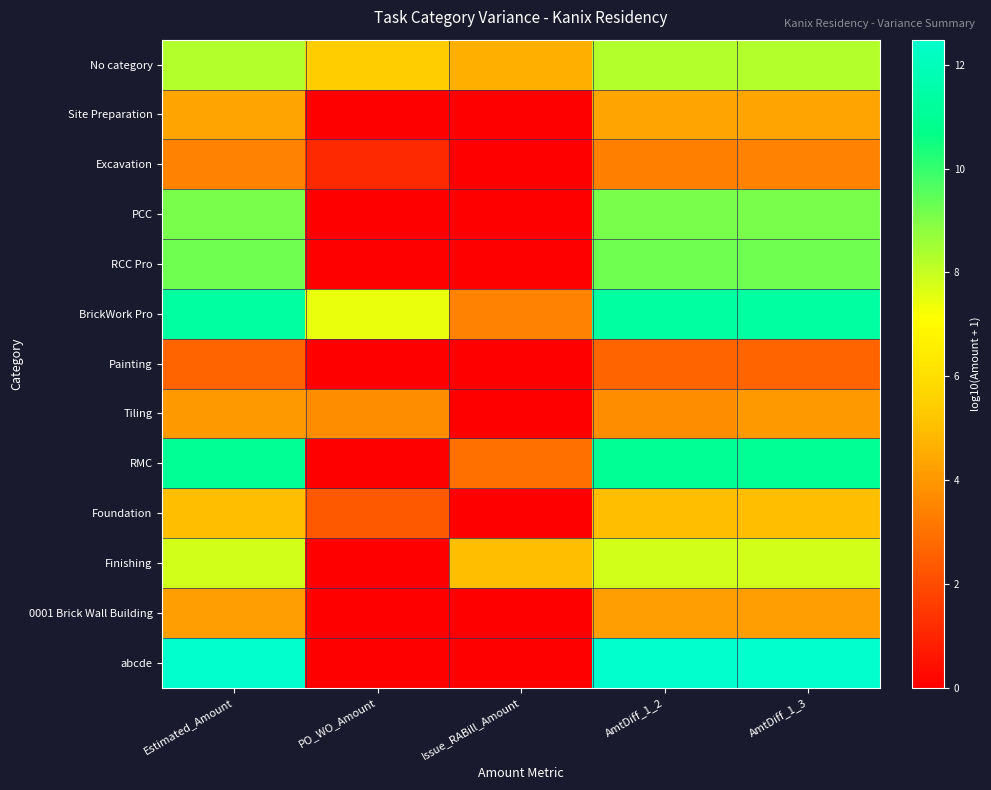

Which label corresponds to the largest value in the chart?

Estimated_Amount